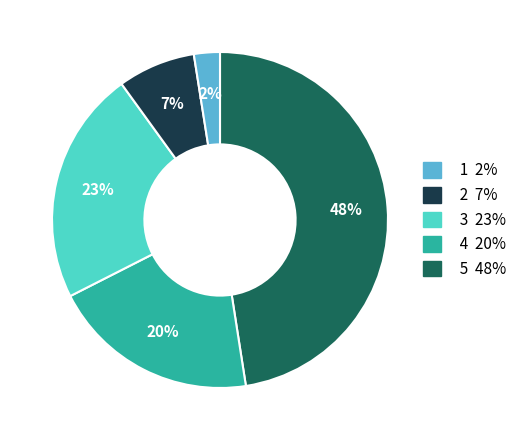

The 5 48% slice represents 2% of the pie. True or false?

True